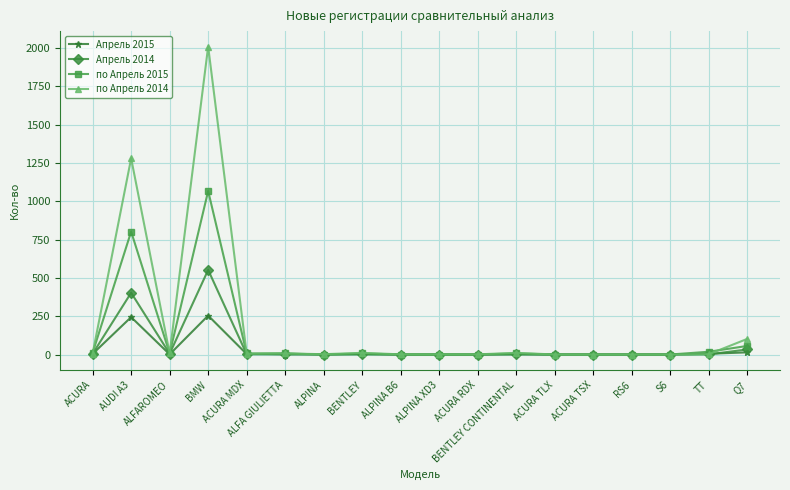

Does the chart have visible grid lines?

Yes